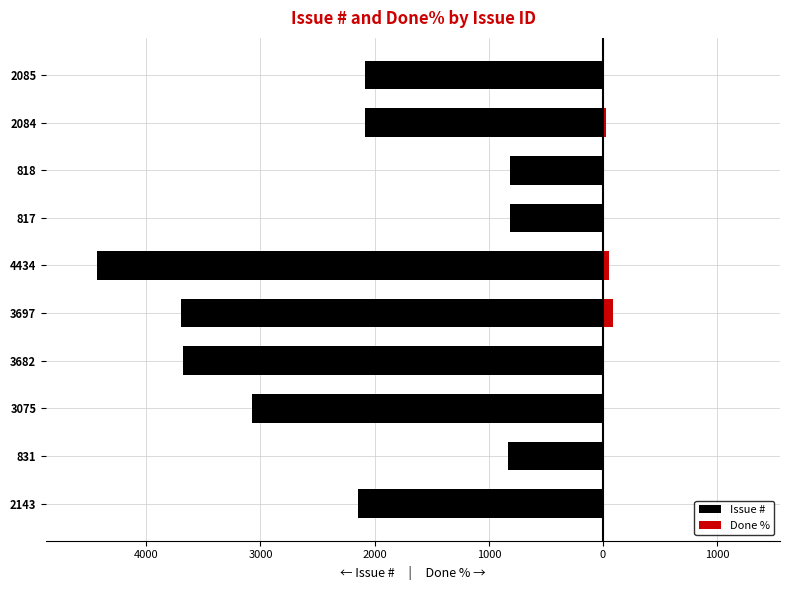

What is the difference between the maximum and minimum values in the Done % series?

90